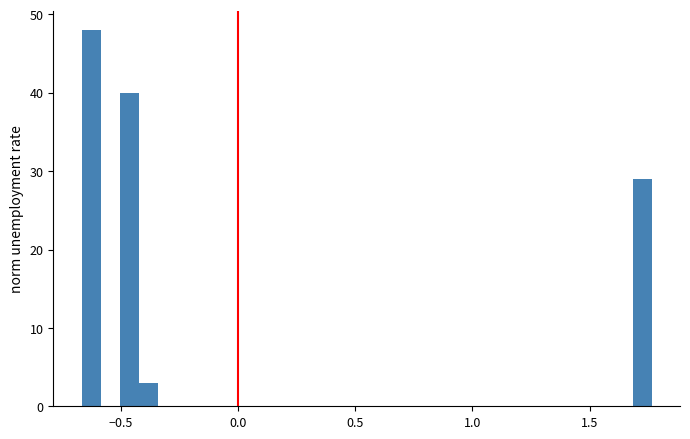

Read against the x-axis, roughly where is the centre of the tallest bar?

-0.60